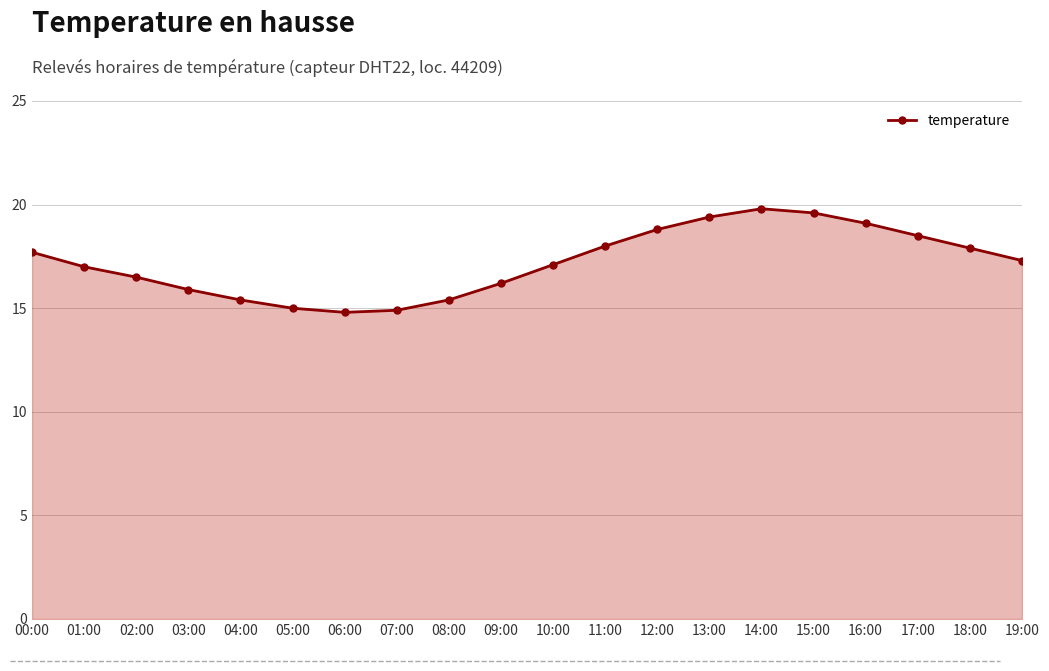

How many points are higher than both their immediate neighbors (excluding endpoints)?

1